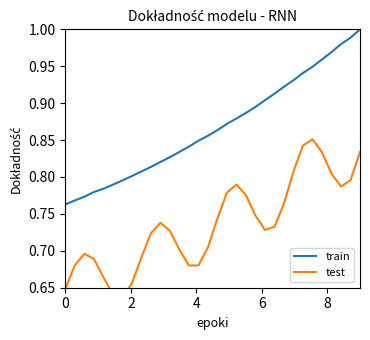

The value of train at 2 is 1.3. True or false?

False